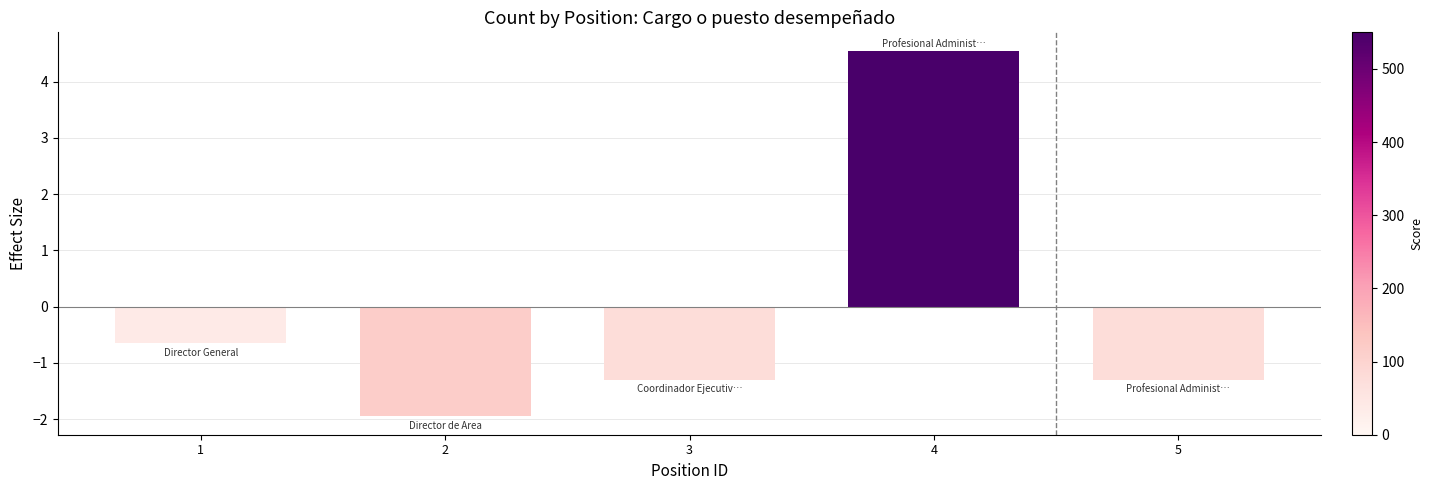

Read the value at 3.

-1.3